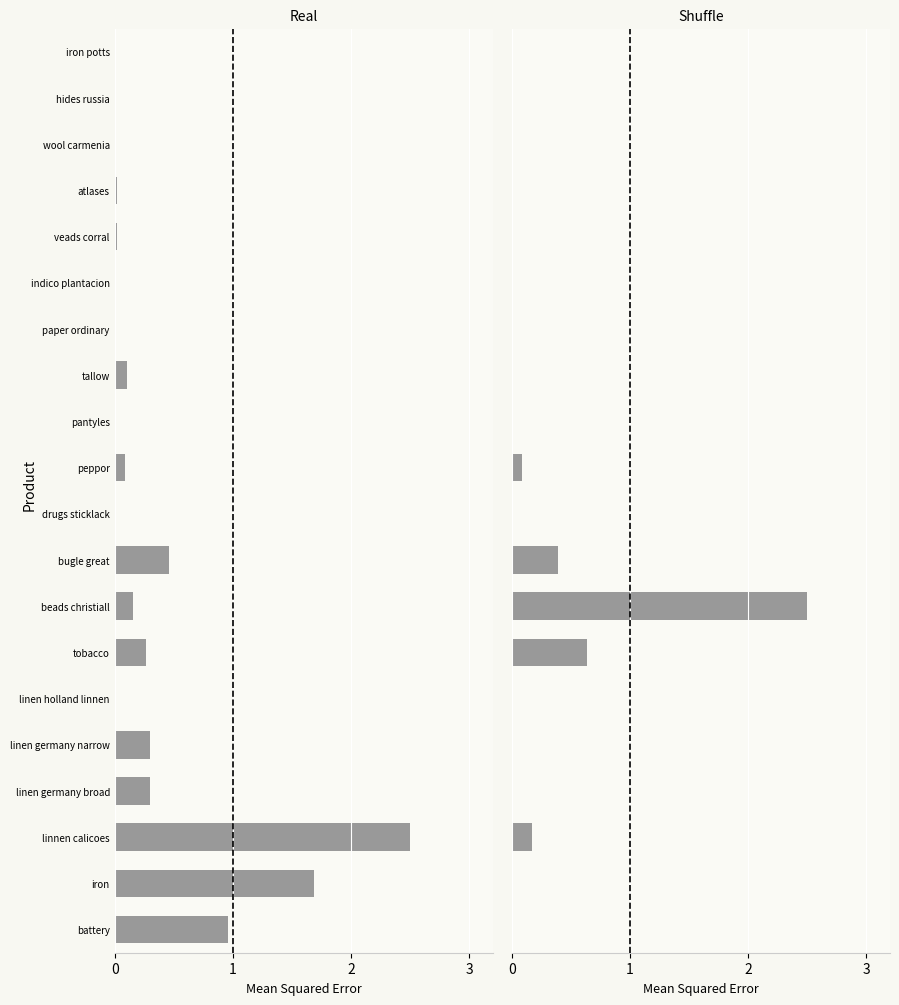

Is it true that Real equals 0.1 at peppor?

True